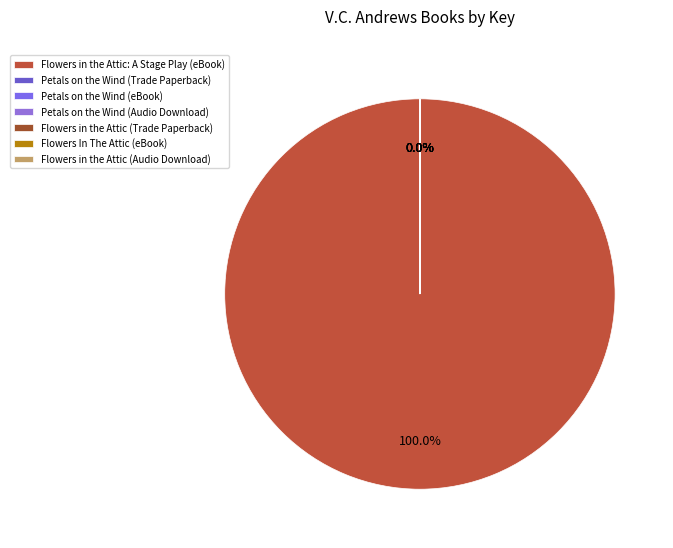

To the nearest percent, what portion does Flowers in the Attic: A Stage Play (eBook) represent?

100%